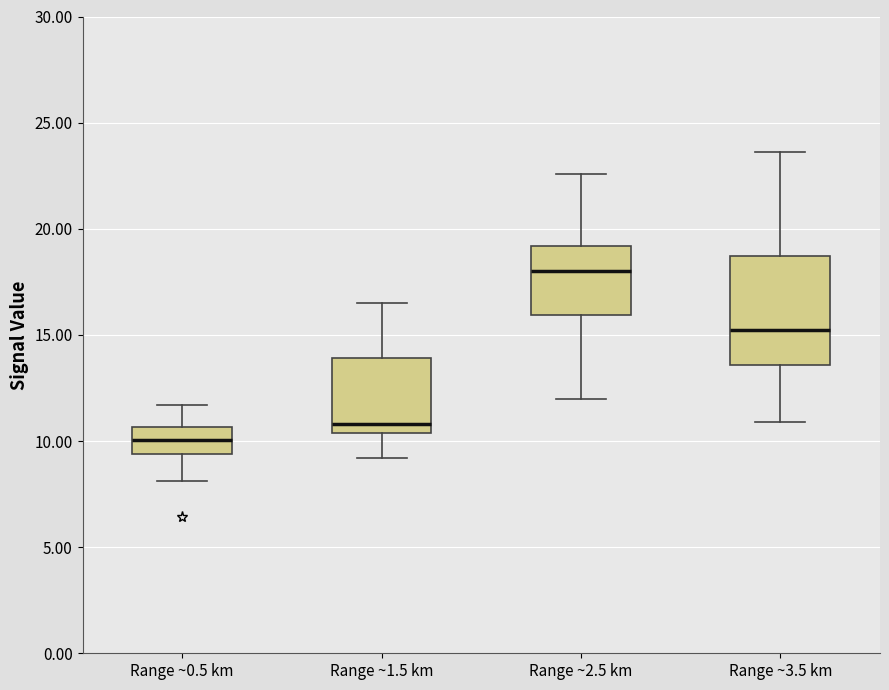

Where does the median line of the box for Range ~3.5 km sit on the y-axis? The values are not printed on the chart, so give them approximately, as read against the axis.

15.5